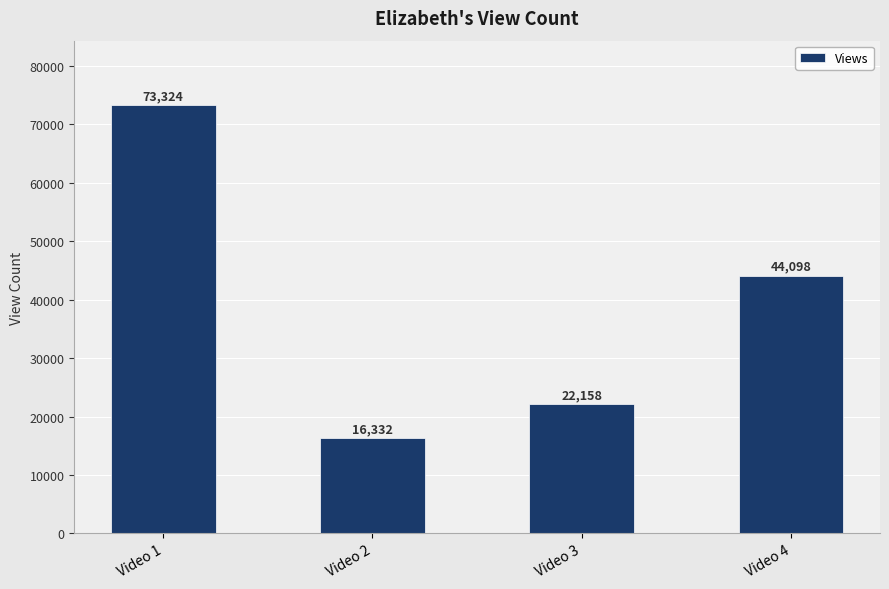

Reading right to left, list all the values displayed in this chart.

Video 4=44098	Video 3=22158	Video 2=16332	Video 1=73324